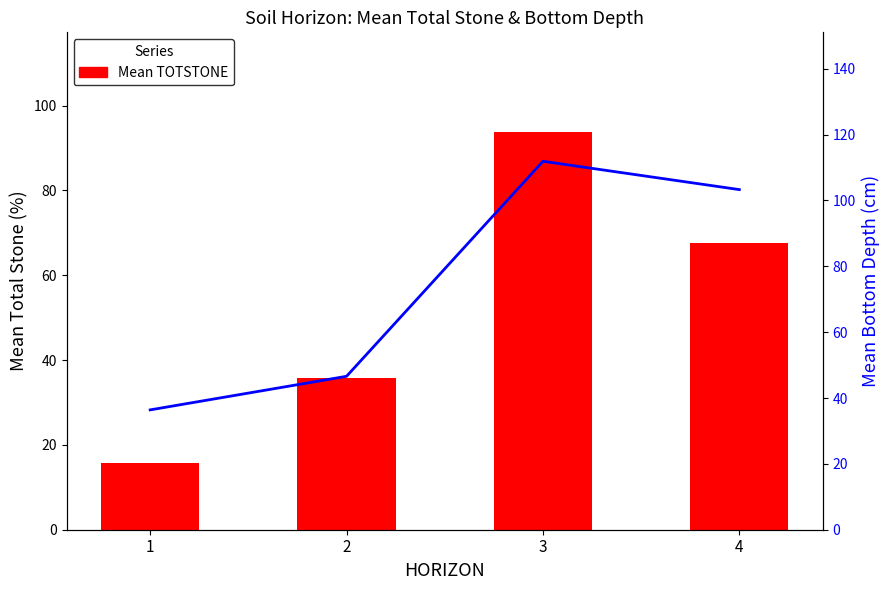

Reading right to left, extract all data points from this chart.

Mean TOTSTONE: 4=67.7	3=93.8	2=35.7	1=15.7
Mean BTMDEPTH: 4=103.3	3=111.9	2=46.6	1=36.4